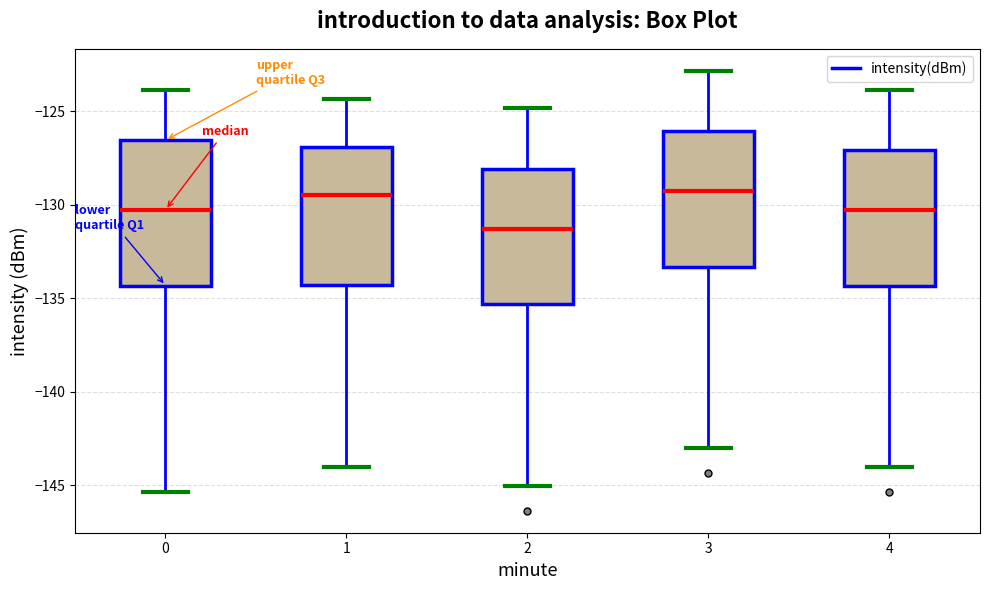

Reading left to right, transcribe this box plot: for each box, give where its median line is, the range the box spans, and where its two whiskers end, as read against the y-axis. The values are not printed on the chart, so give them approximately, as read against the axis.

0: median -130.5, box -134.5 to -126.5, whiskers -145.5 to -124.0
1: median -129.5, box -134.5 to -127.0, whiskers -144.0 to -124.5
2: median -131.5, box -135.5 to -128.0, whiskers -145.0 to -125.0
3: median -129.5, box -133.5 to -126.0, whiskers -143.0 to -123.0
4: median -130.5, box -134.5 to -127.0, whiskers -144.0 to -124.0